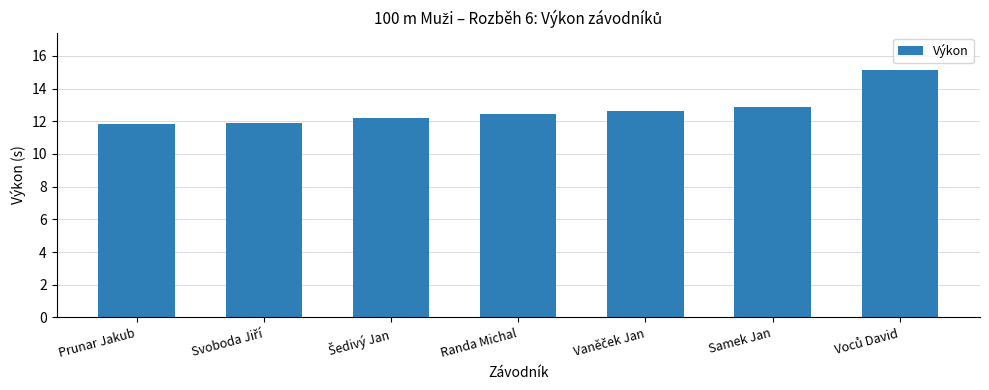

What is the value of the 5th bar from the left?

12.6